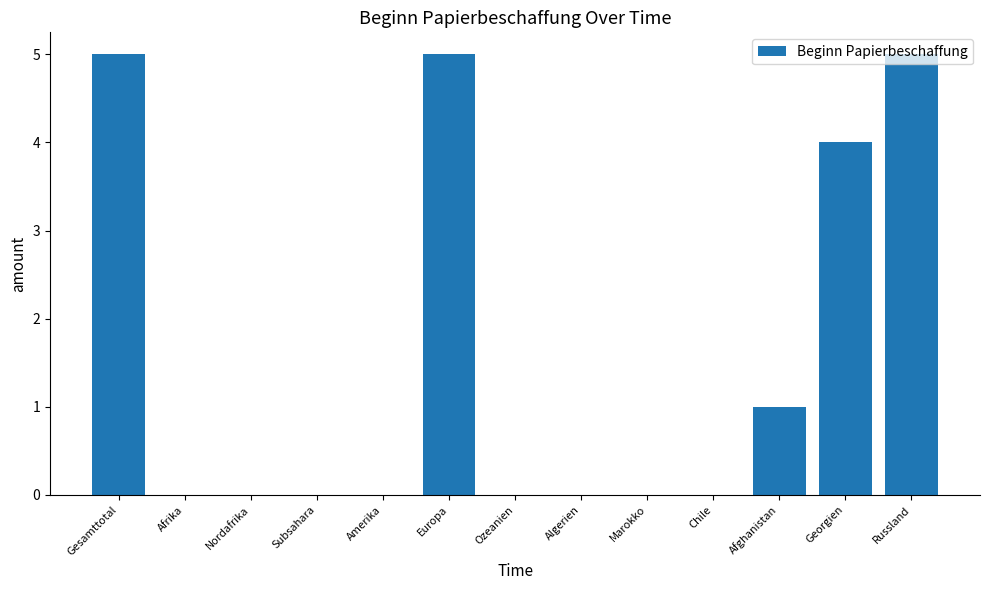

What is the sum of the values at Afrika and Europa?

5